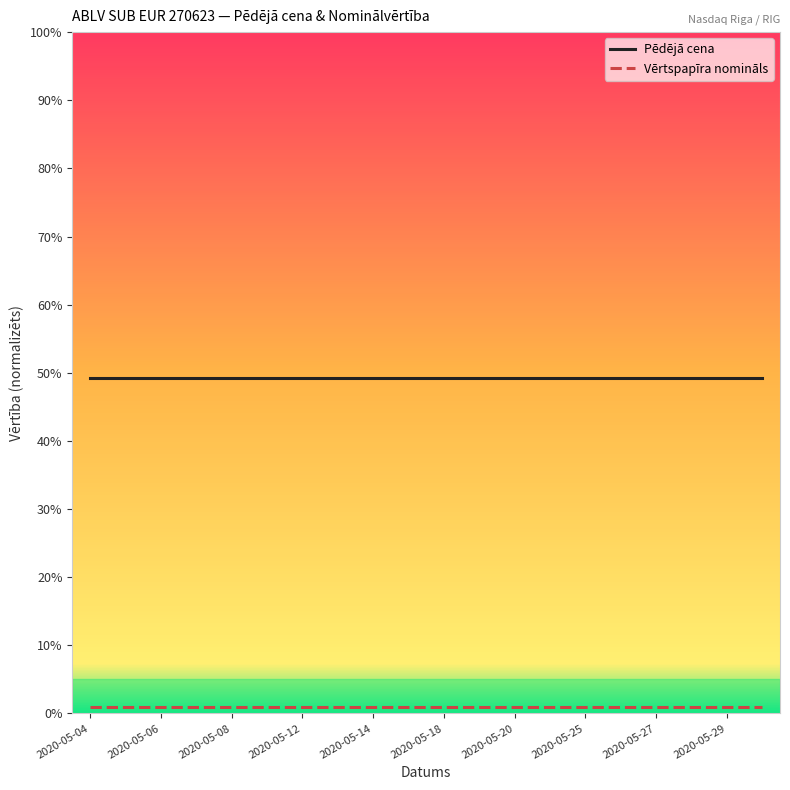

What is the smallest value displayed?

1.0